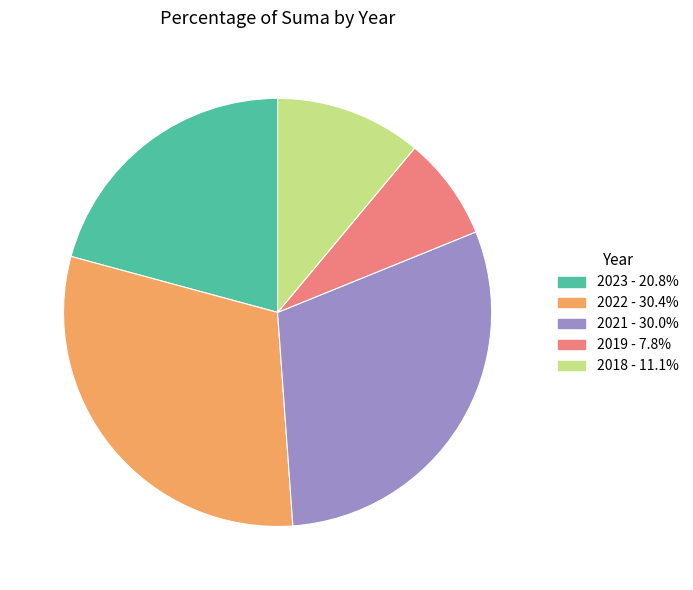

Is 2019 - 7.8% the majority of the pie?

No